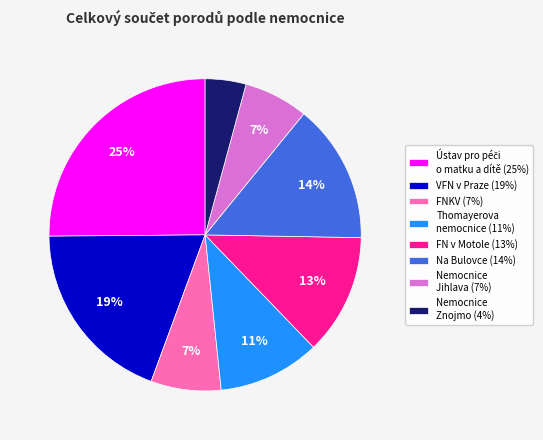

The Na Bulovce (14%) slice represents 27% of the pie. True or false?

False